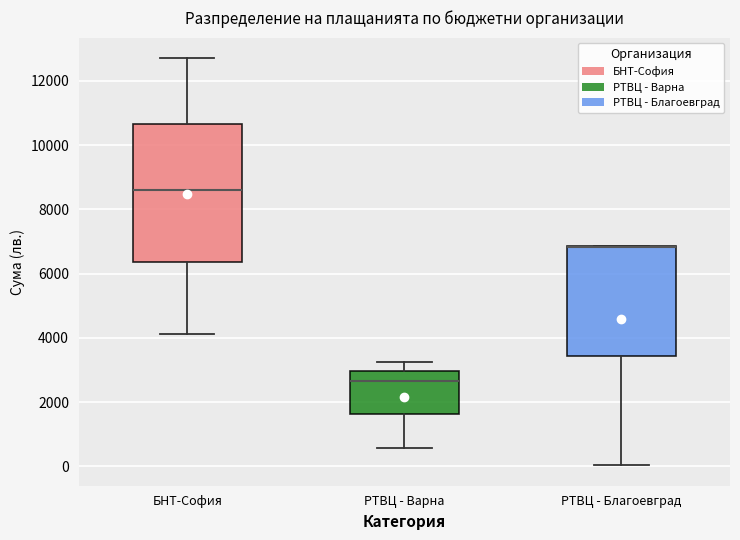

Reading left to right, read every box against the y-axis: the position of its median line, the range the box covers, and the ends of its whiskers. The values are not printed on the chart, so give them approximately, as read against the axis.

БНТ-София: median 8600, box 6400 to 10600, whiskers 4200 to 12800
РТВЦ - Варна: median 2600, box 1600 to 3000, whiskers 600 to 3200
РТВЦ - Благоевград: median 6800 (drawn on the box's upper edge), box 3400 to 6800, whiskers 0 to 6800